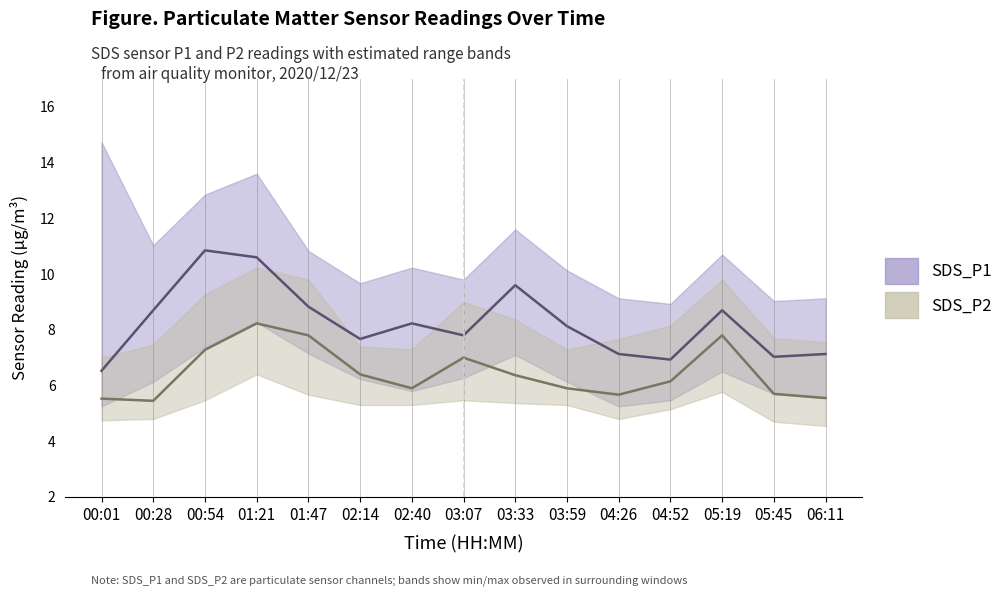

What is the label of the 14th point from the right?

00:28